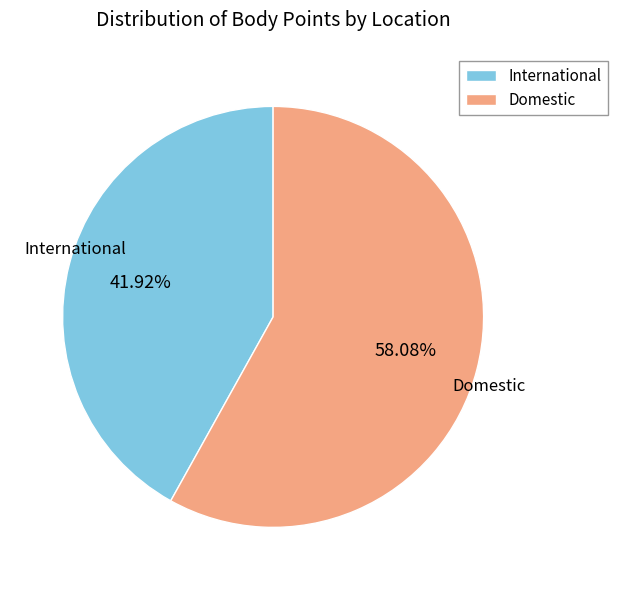

Combined, do Domestic and International account for over 50%?

Yes